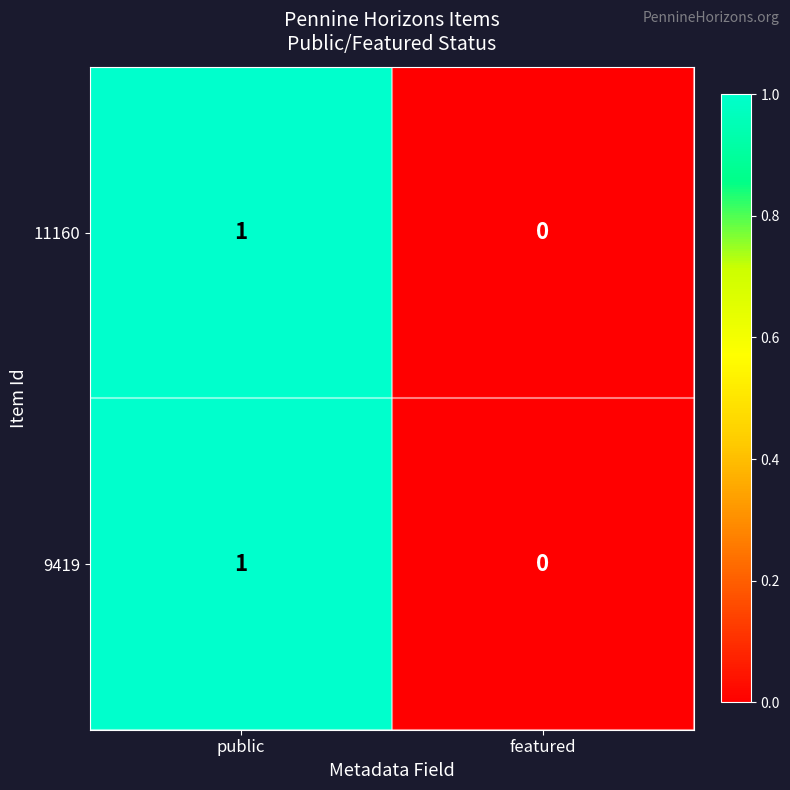

True or false: 9419 has a value of 1 at public.

True